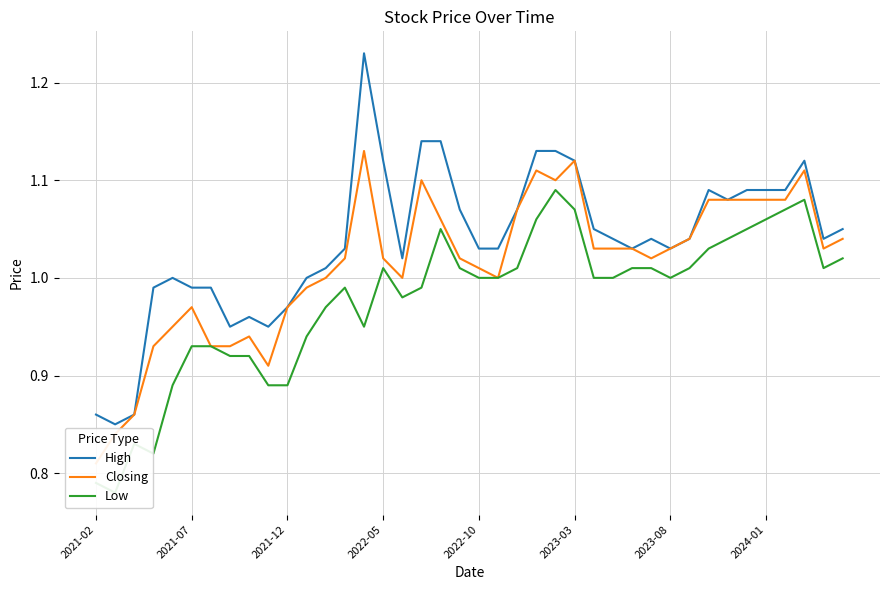

What is the value of the Low point at the 6th from the left?

0.9